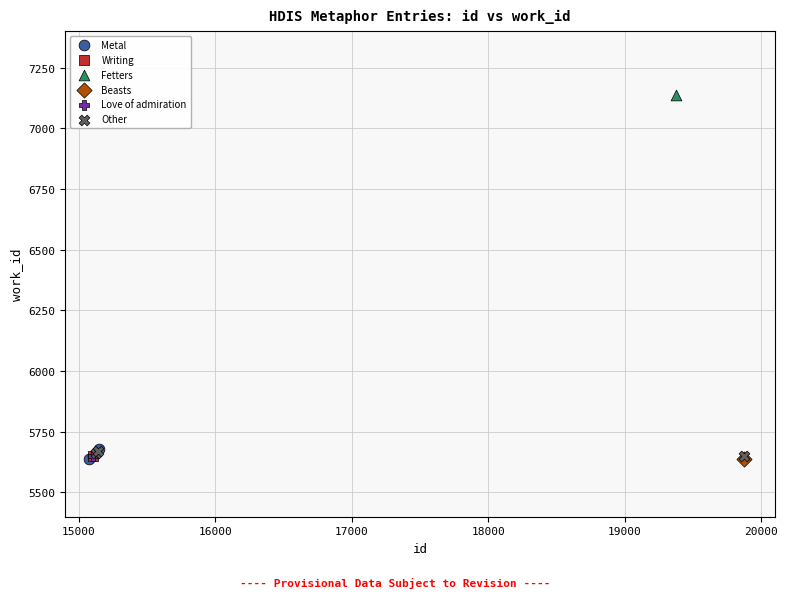

What are all the series names shown in the legend?

Metal, Writing, Fetters, Beasts, Love of admiration, Other